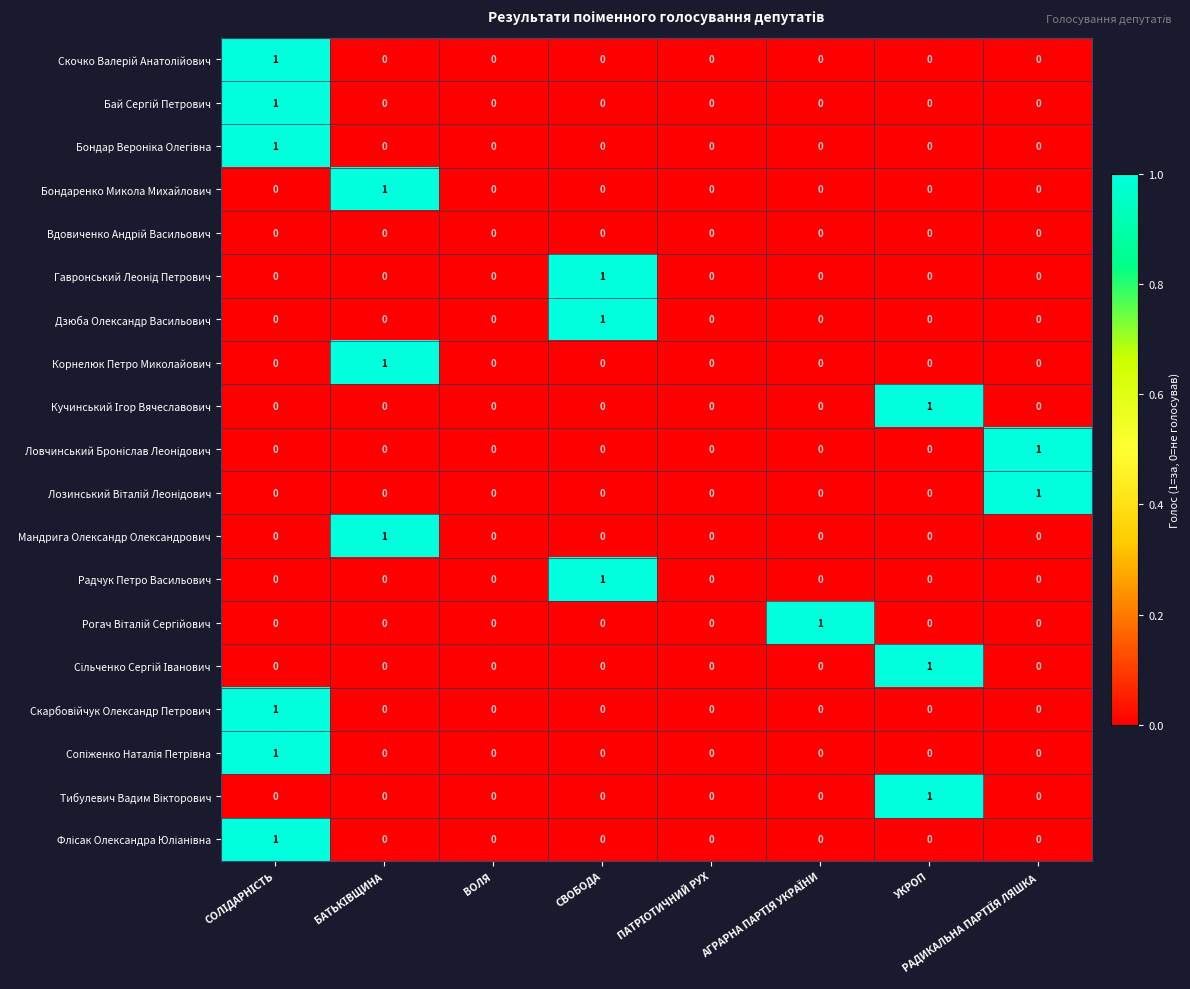

Which category has the highest value in the Дзюба Олександр Васильович series?

СВОБОДА